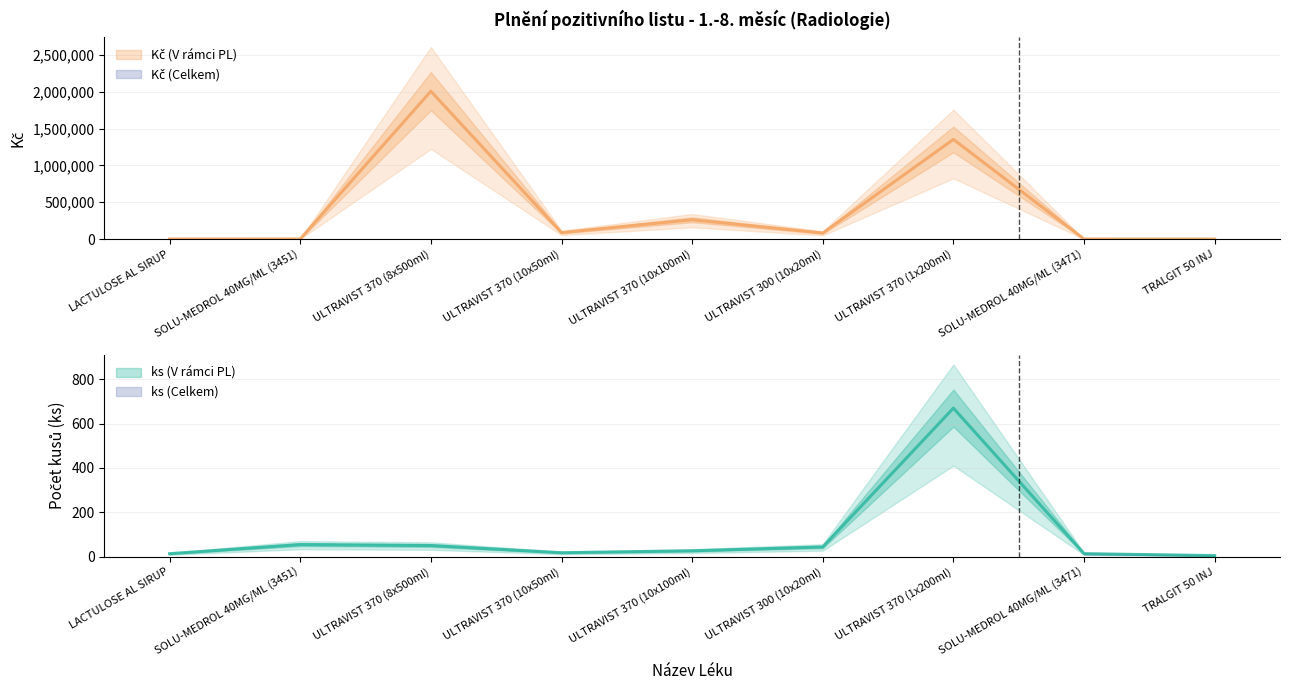

What is the label of the 6th point from the right?

ULTRAVIST 370 (10x50ml)